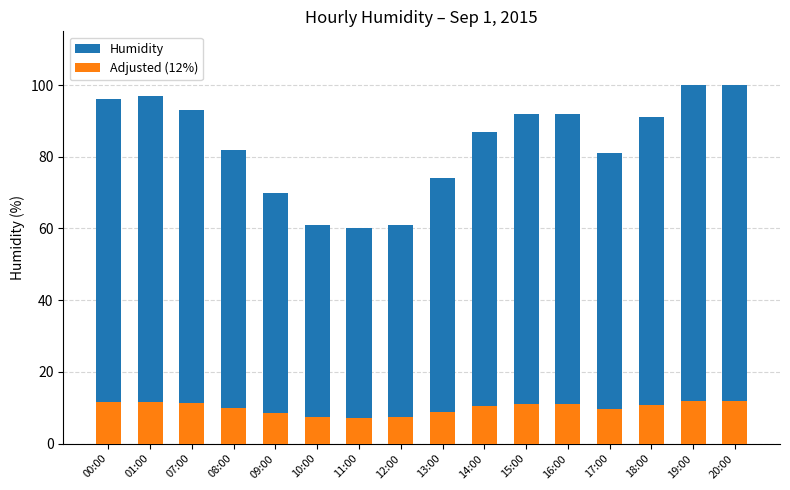

What is the label of the 15th bar from the right?

01:00